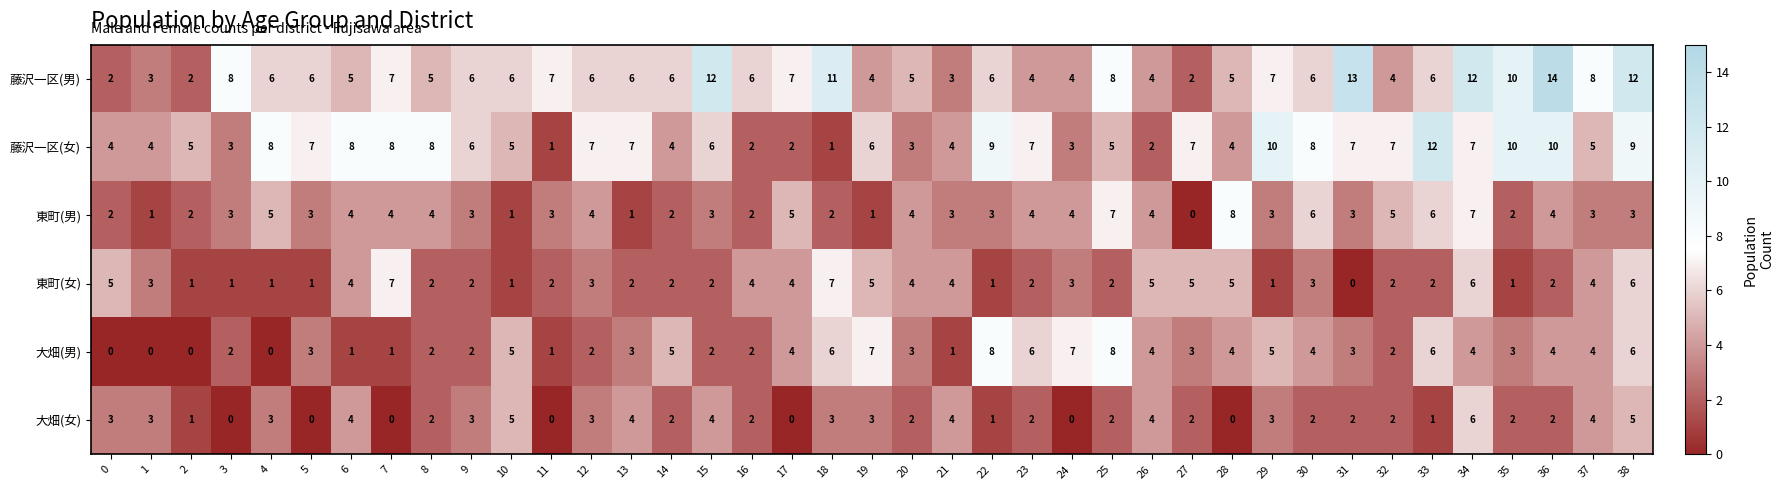

Where does the 藤沢一区(女) series first go above 6?

4